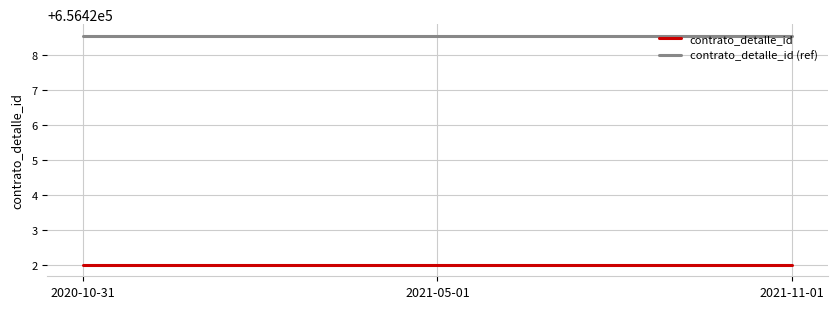

What is the highest value of the contrato_detalle_id series?

656422.0